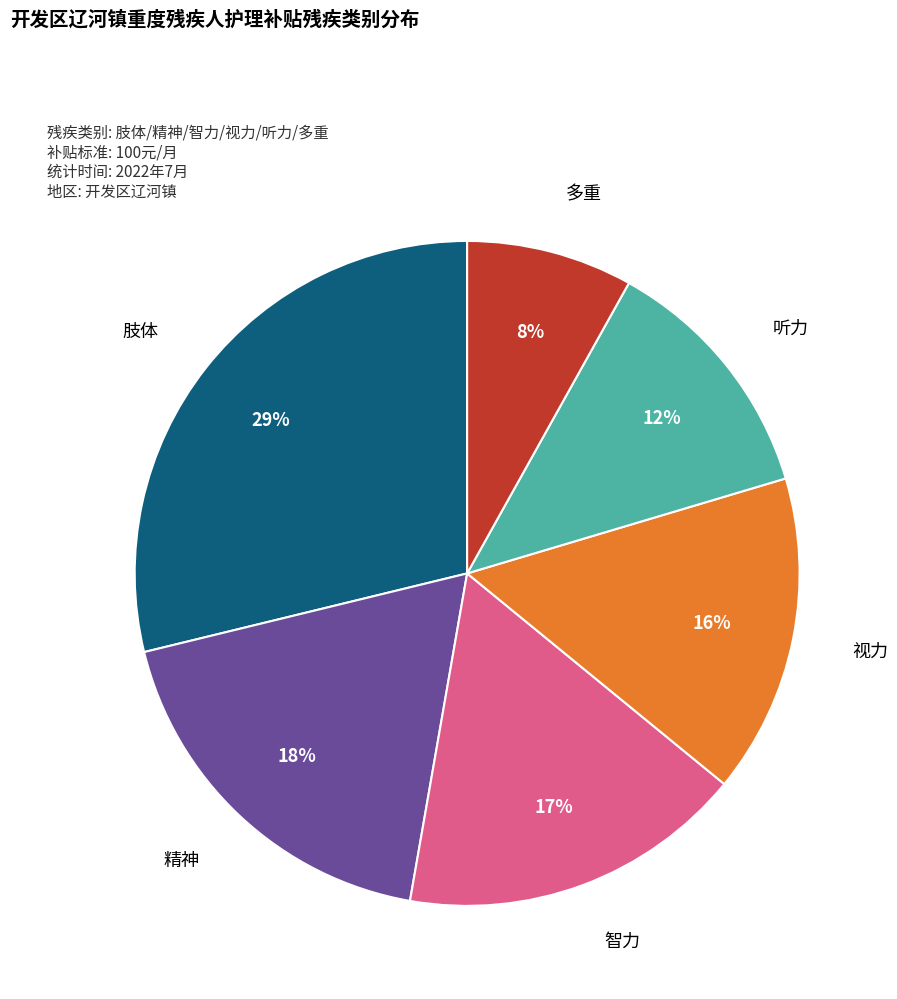

Count the number of slices in the pie.

6